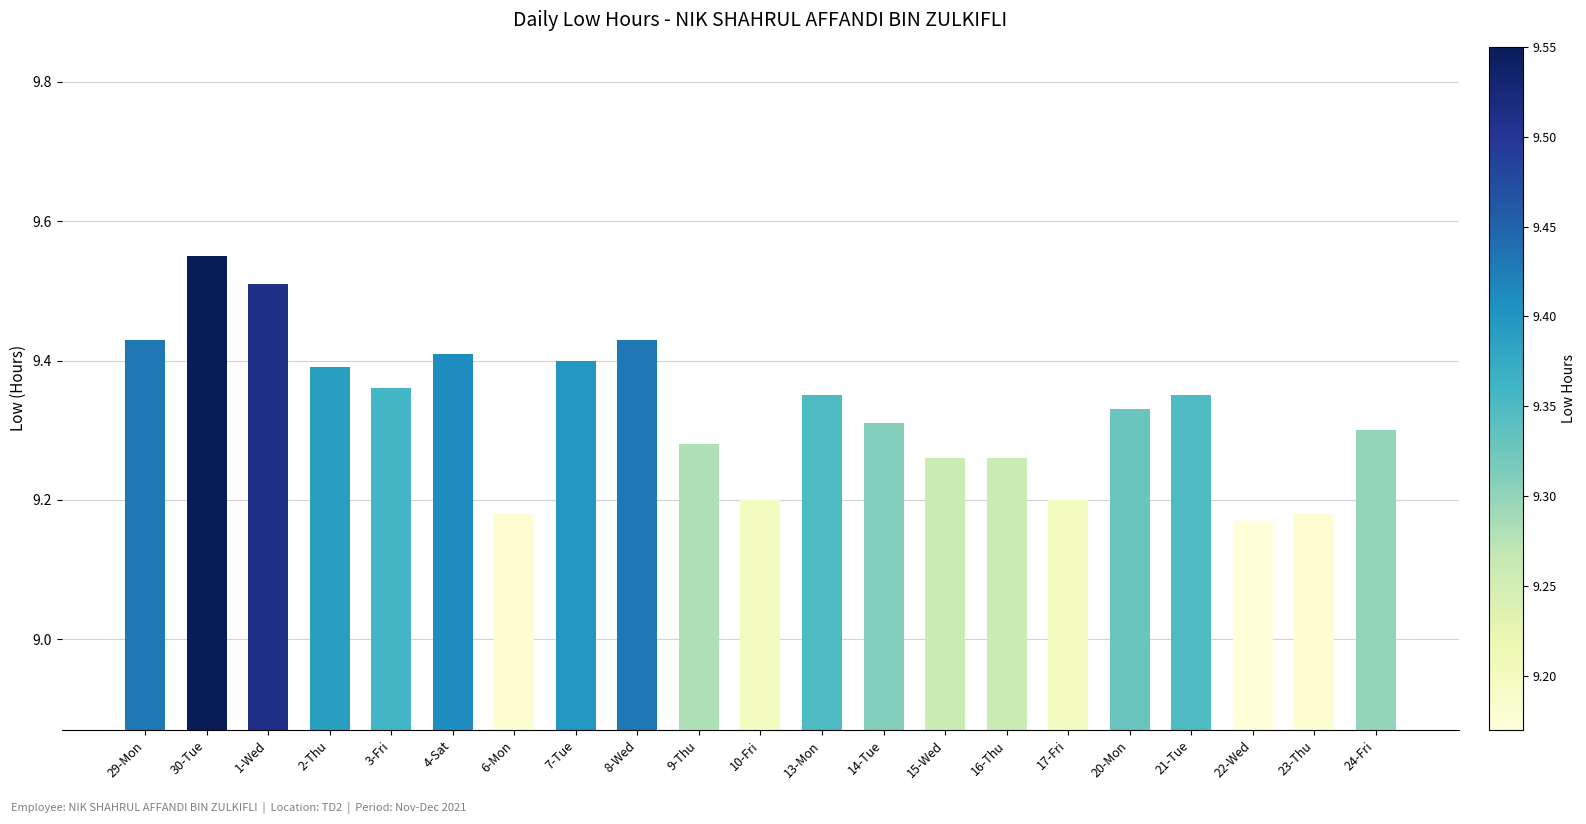

Which has a higher value, 16-Thu or 4-Sat?

4-Sat